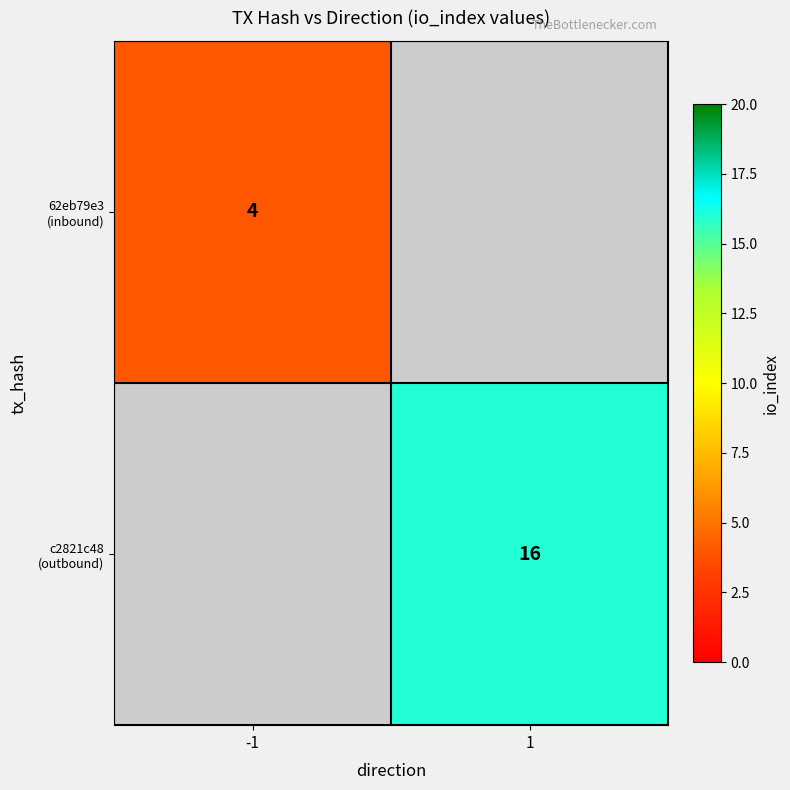

Which category has the highest value in the c2821c48 (outbound) series?

-1